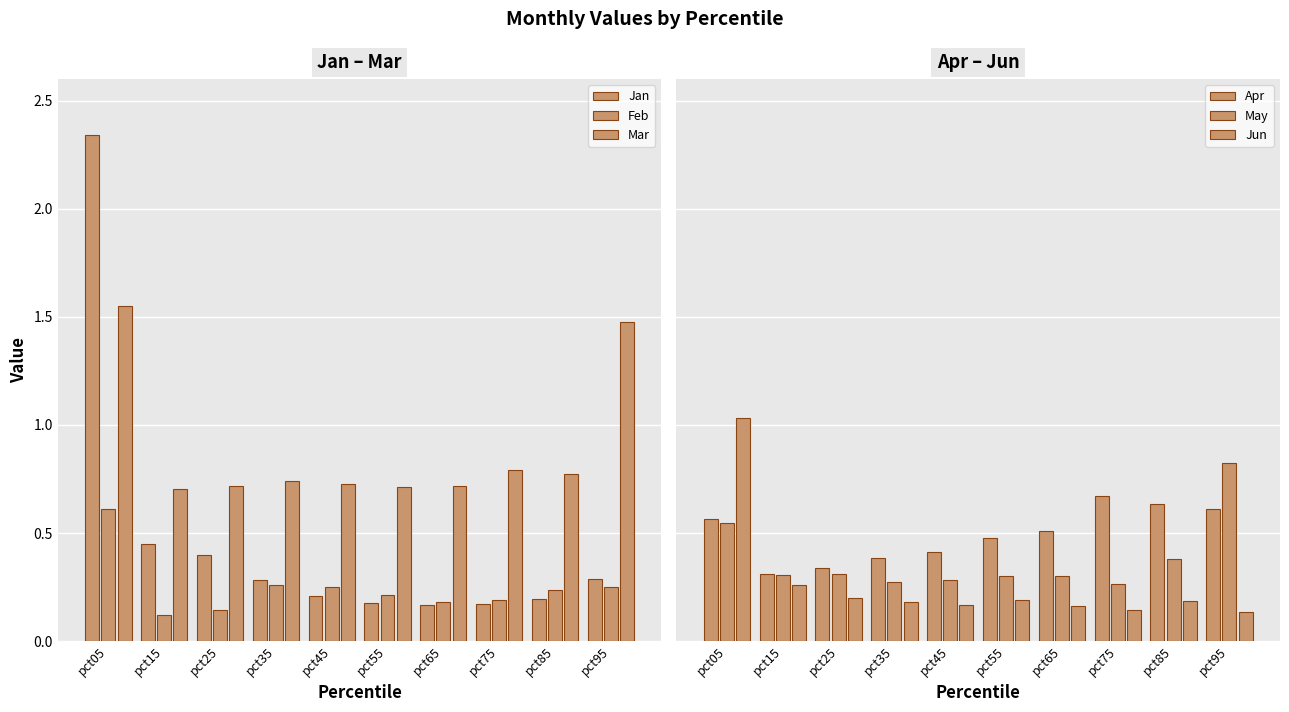

What is the sum of all Apr values?

4.9